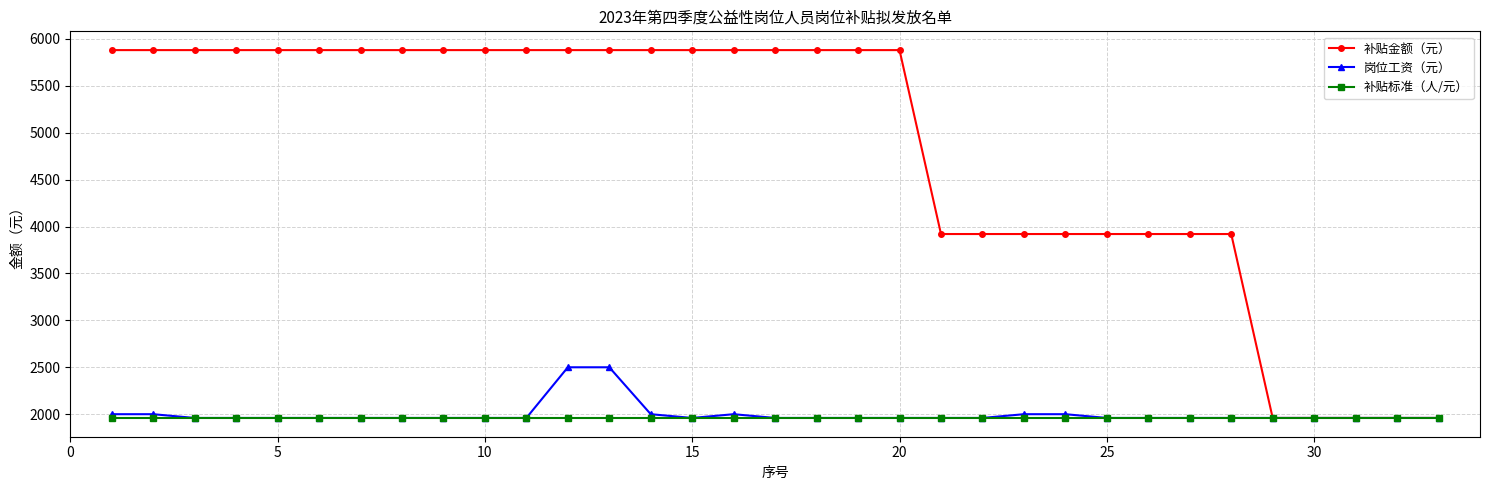

What is the lowest value of the 补贴金额（元） series?

1960